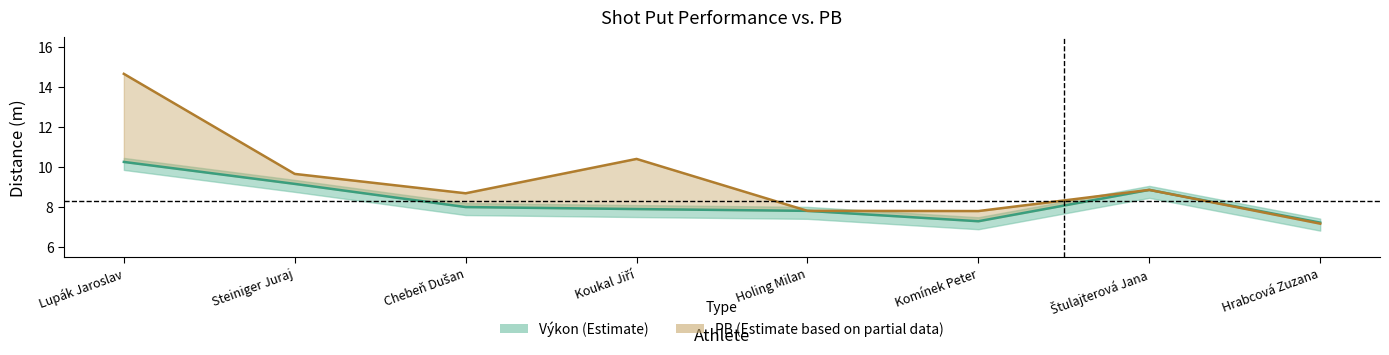

List the series in order of their overall mean, lowest first.

Výkon, PB